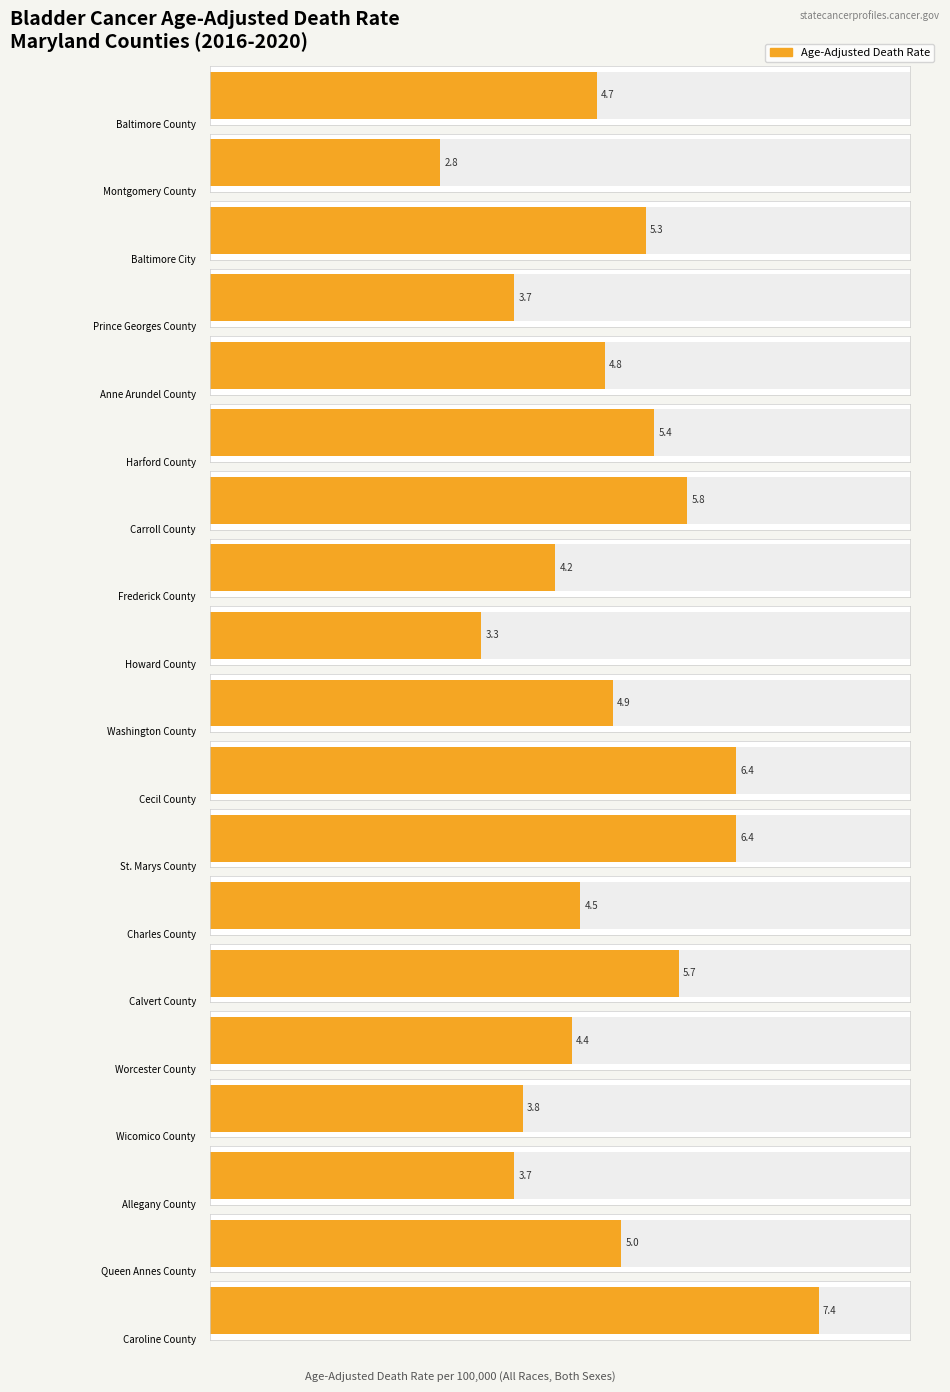

What is the sum of all values?

92.2